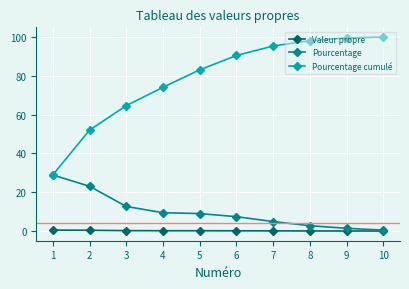

What value does the Pourcentage cumulé series have at 9?

99.5